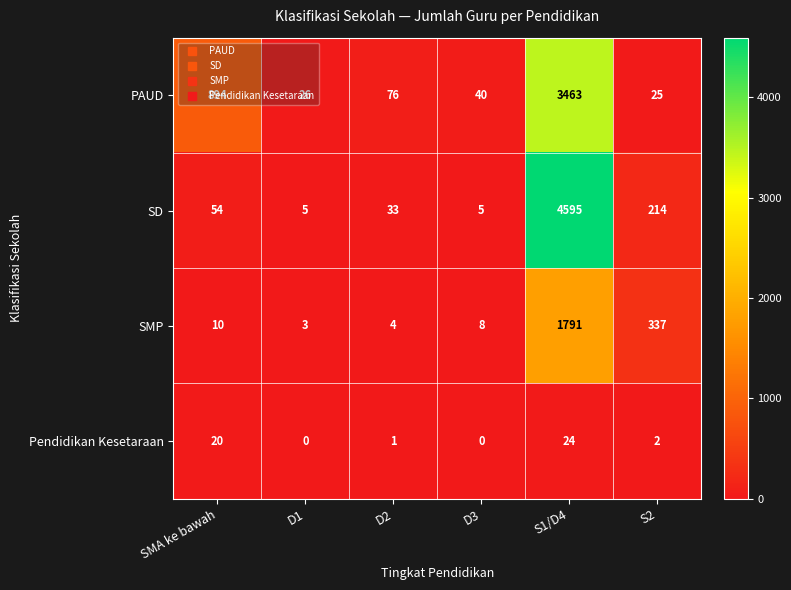

What is the average value of the SD series?

818